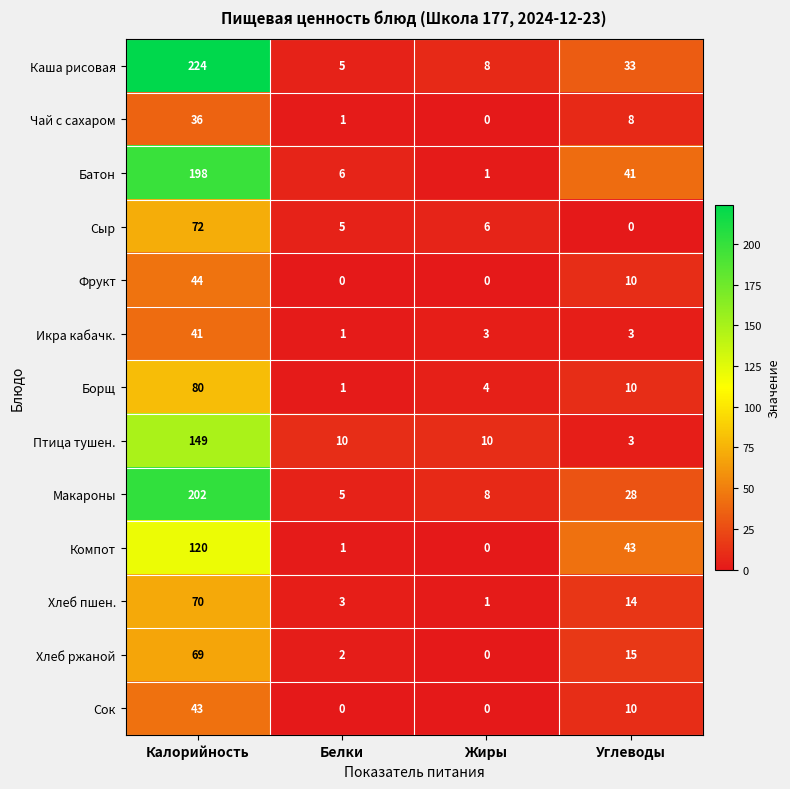

Where is Фрукт nearest to the value 22?

Углеводы